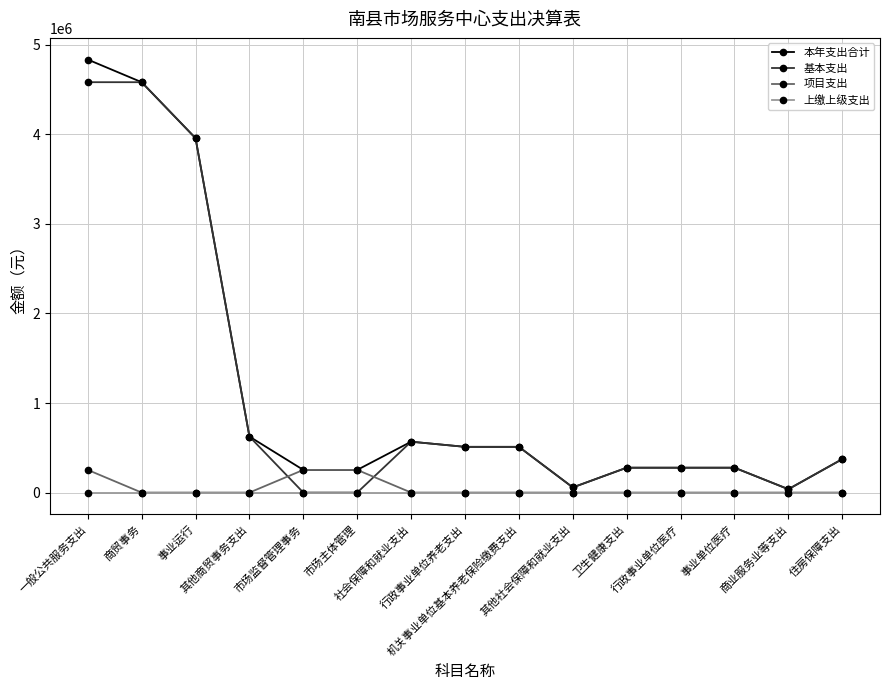

What is the maximum value for 本年支出合计?

4835773.1